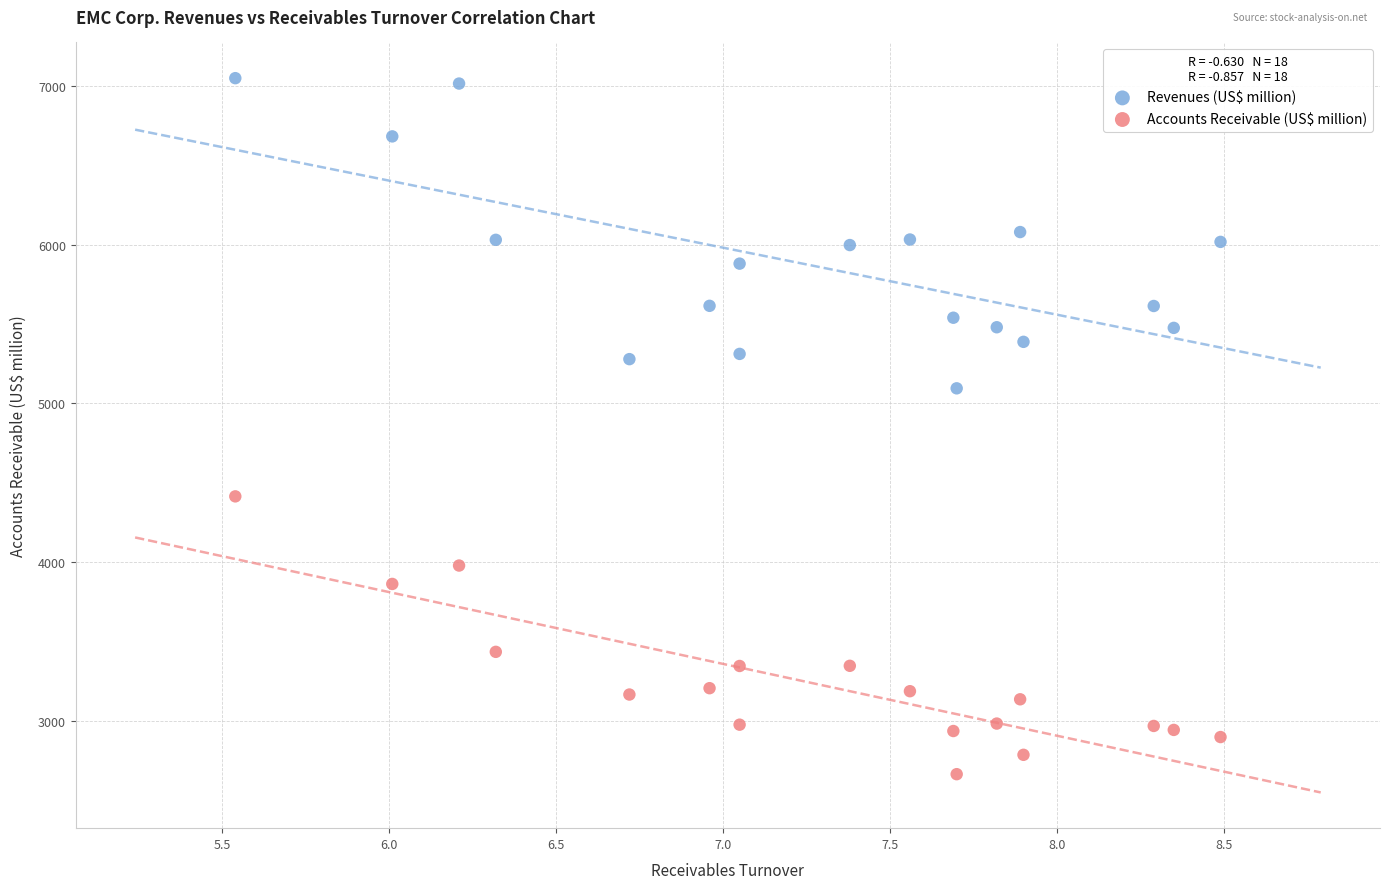

Across all series, what Y value is closest to 4855?

5094